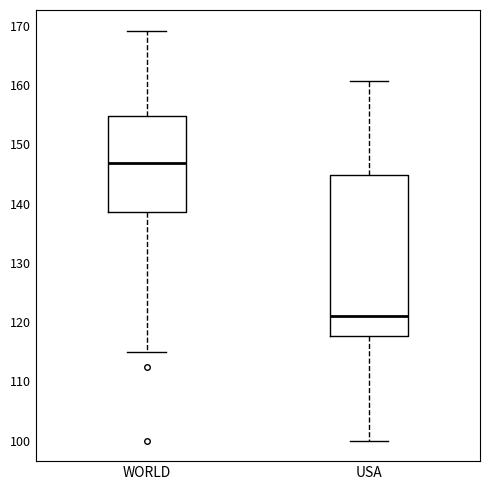

Which box is the tallest, from its lower edge to its upper edge?

USA